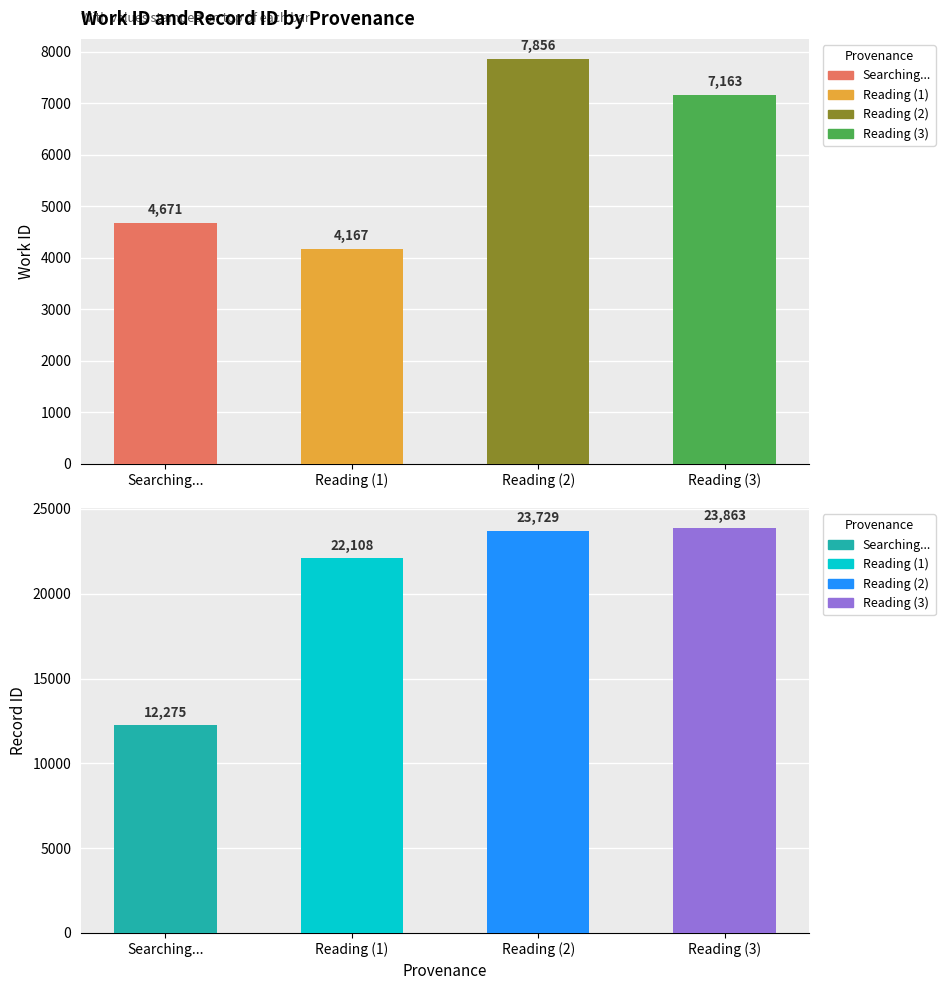

Are the bars horizontal?

No